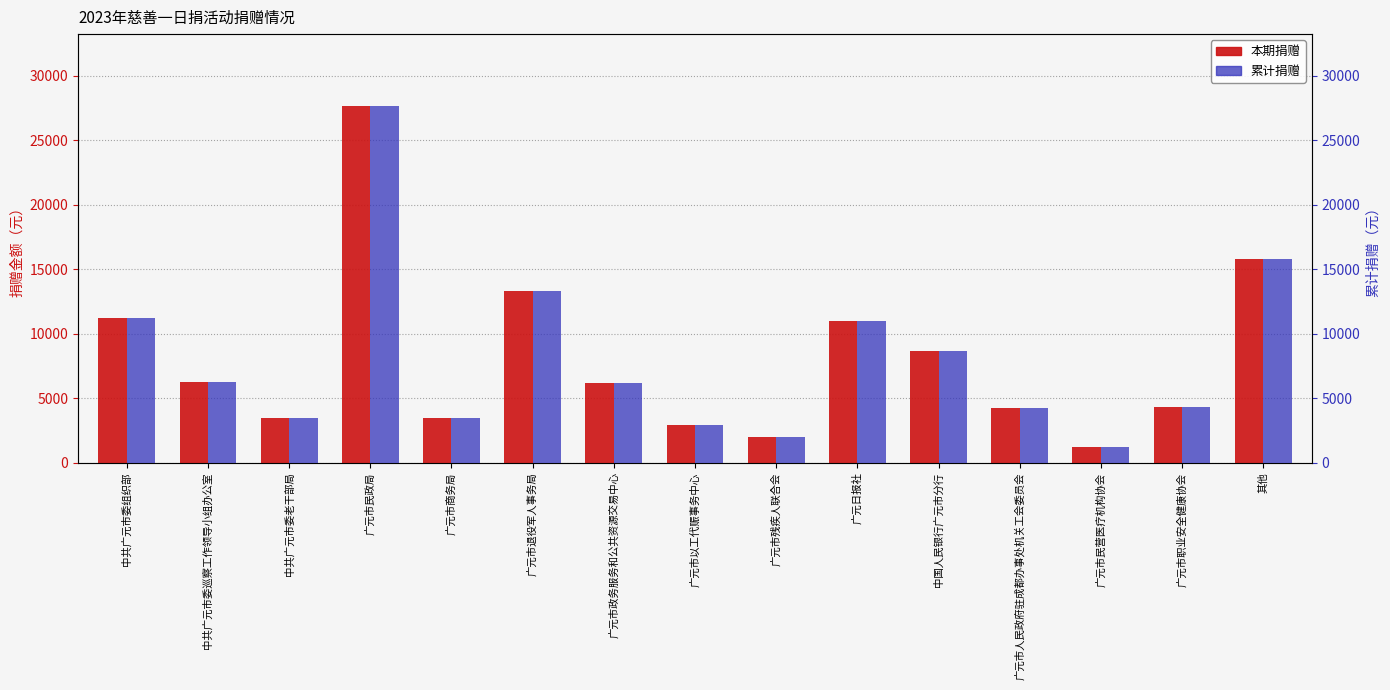

What is the label of the 8th bar from the right?

广元市以工代赈事务中心